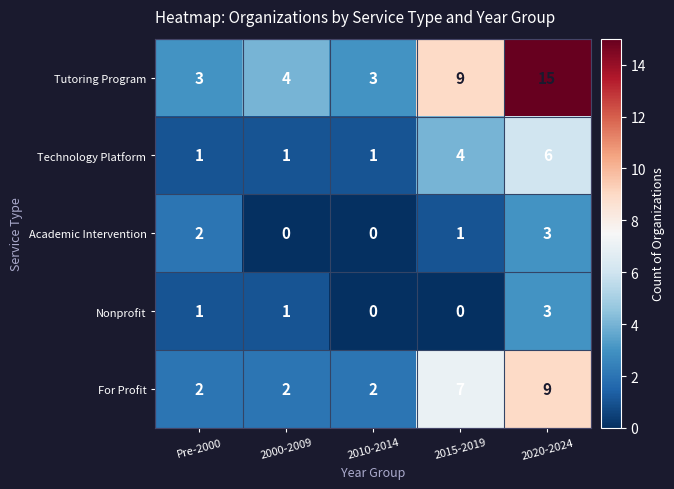

What value does the For Profit series have at 2015-2019?

7